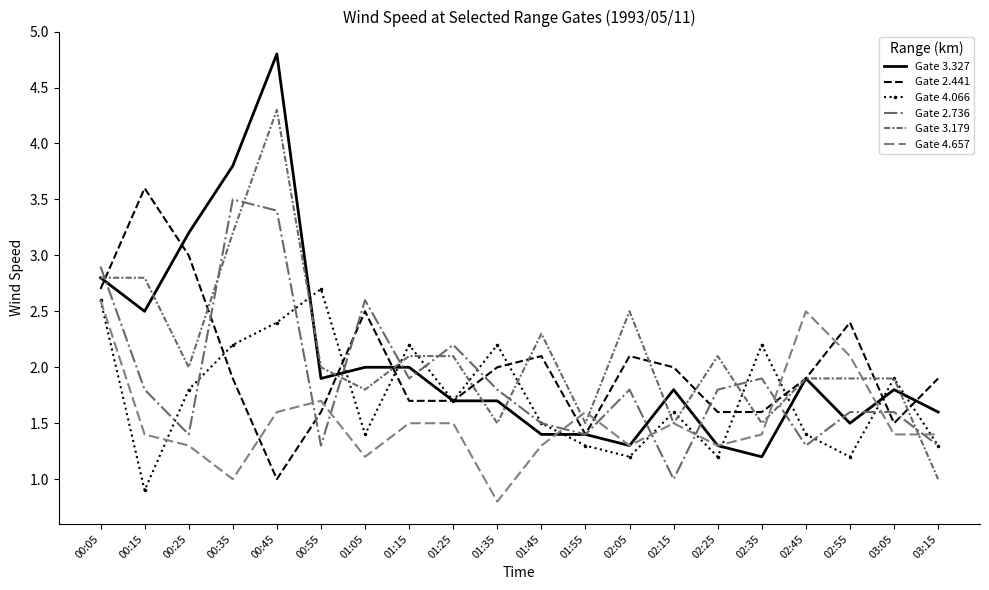

Where is Gate 2.441 nearest to the value 2?

01:35